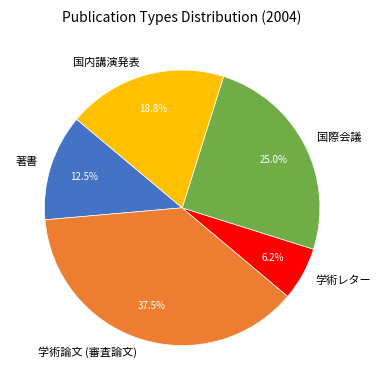

Do 著書 and 国際会議 together represent more than half of the pie?

No